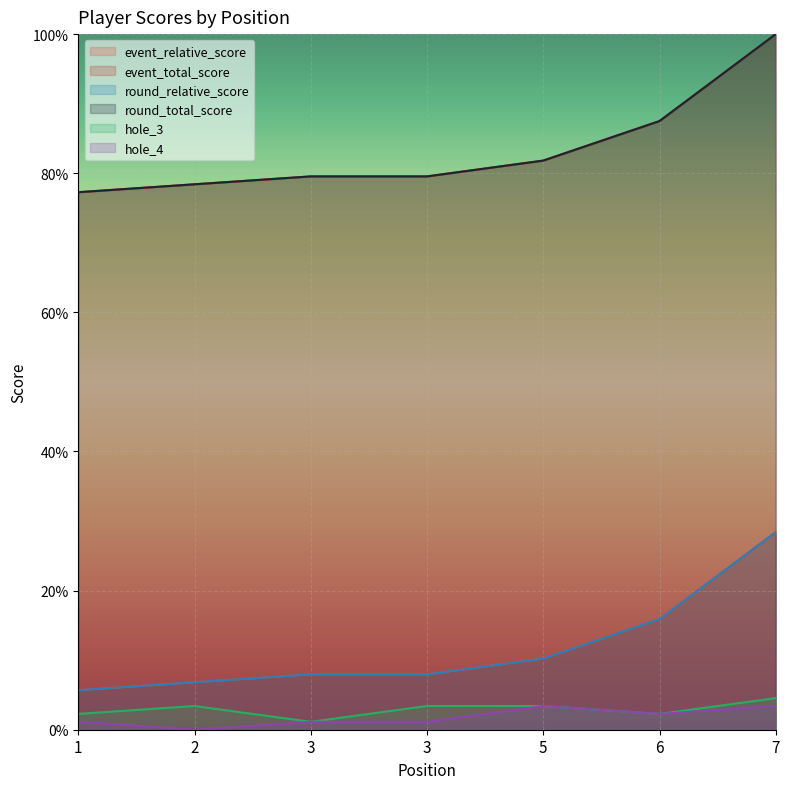

At which label does event_relative_score first exceed 7?

3